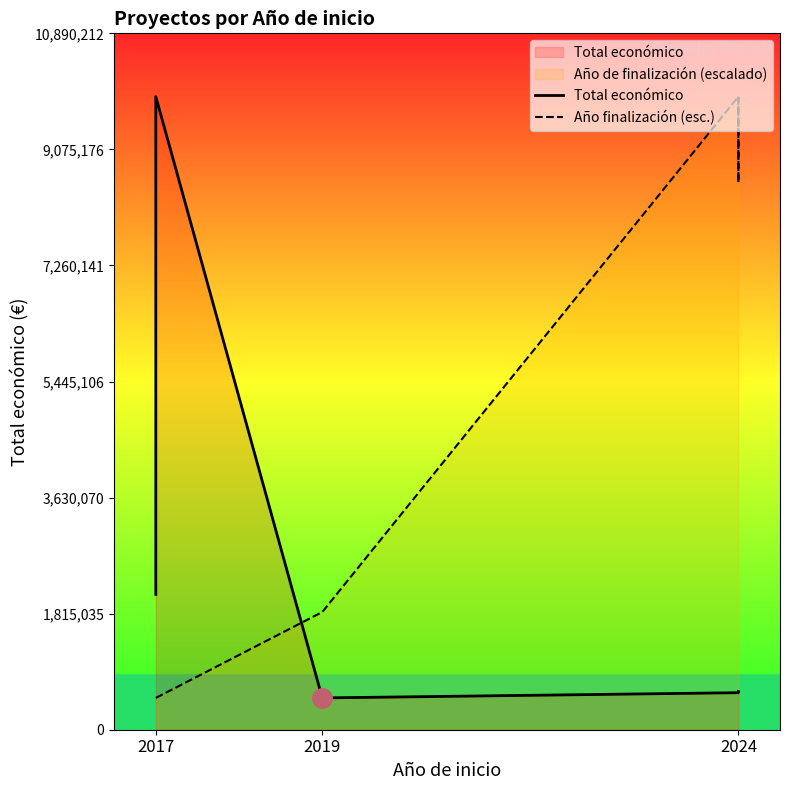

Does the chart have visible grid lines?

No